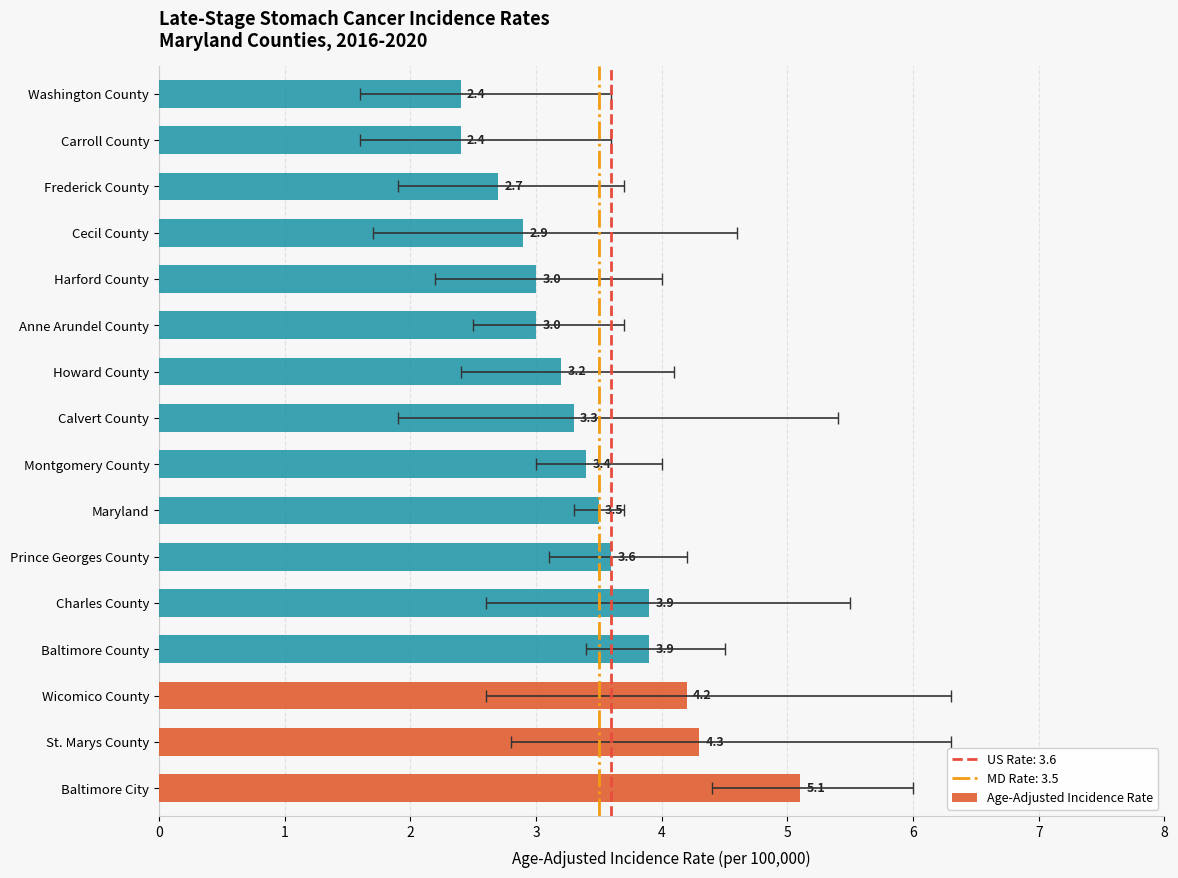

Approximately how many times larger is the value at Howard County compared to Carroll County?

1.3